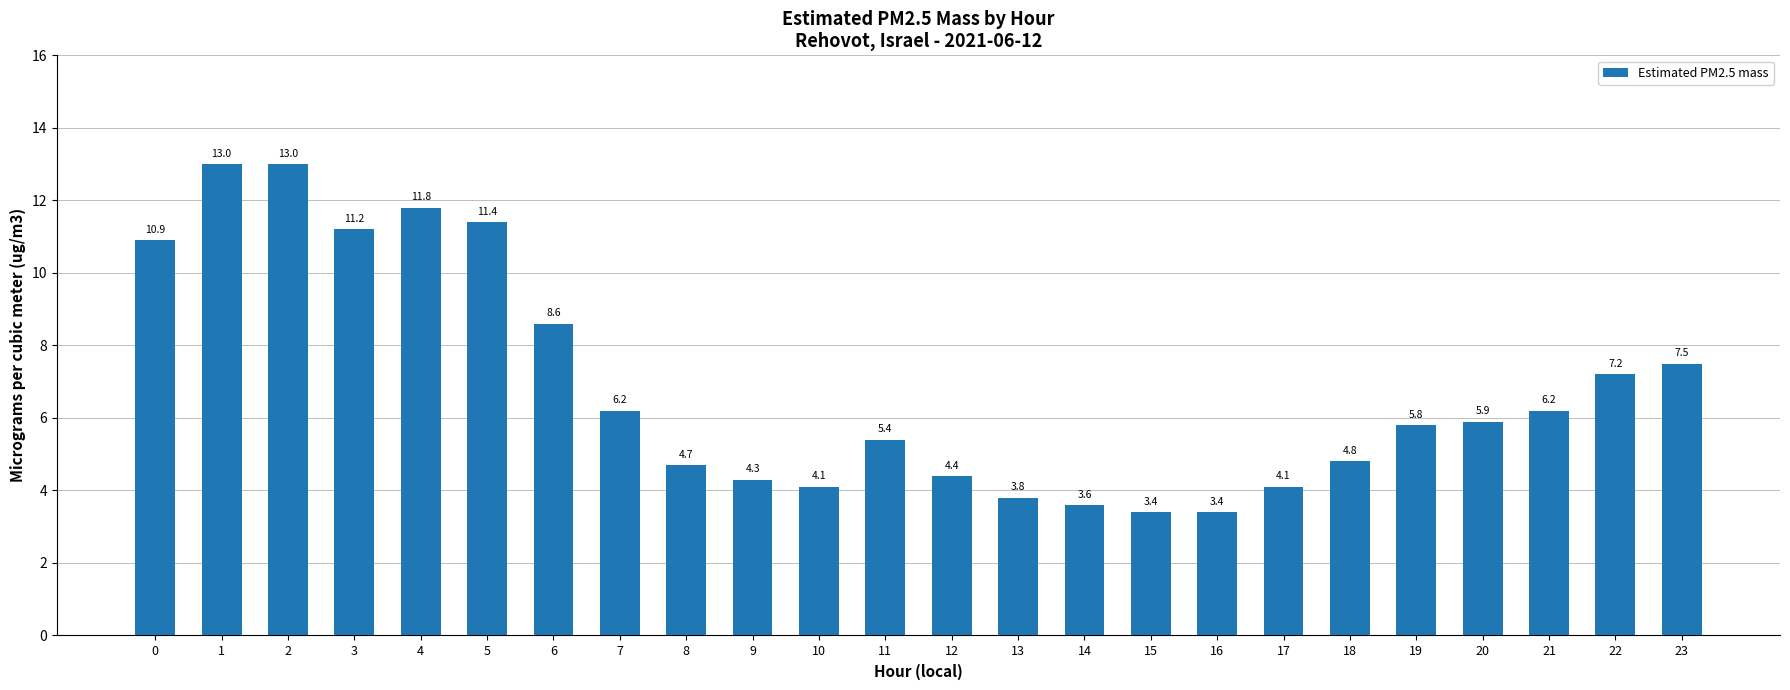

What is the value of the 20th bar from the left?

5.8